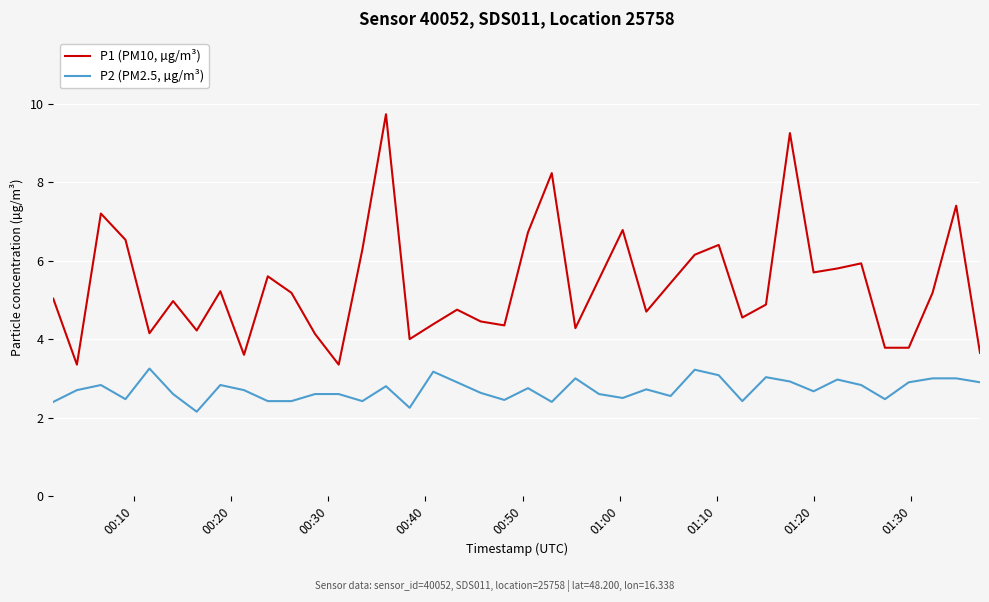

What is the maximum value for P1 (PM10, µg/m³)?

9.7